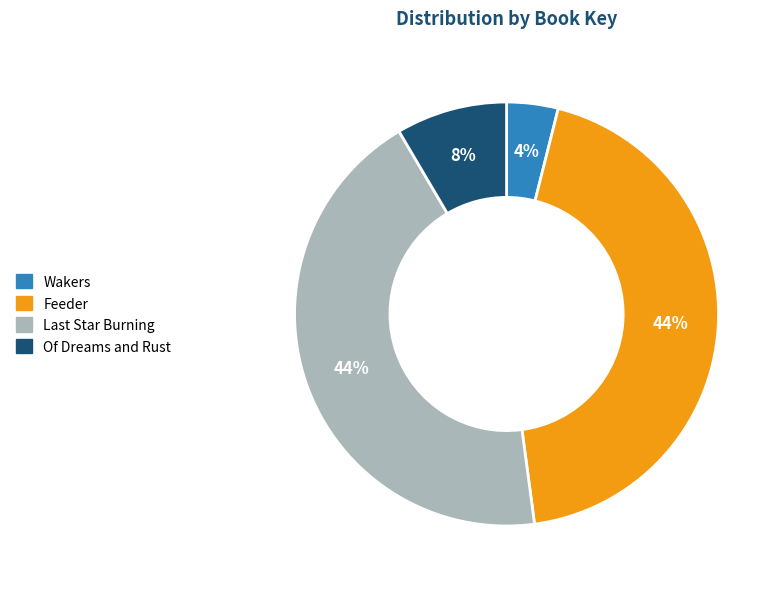

Is Of Dreams and Rust the majority of the pie?

No